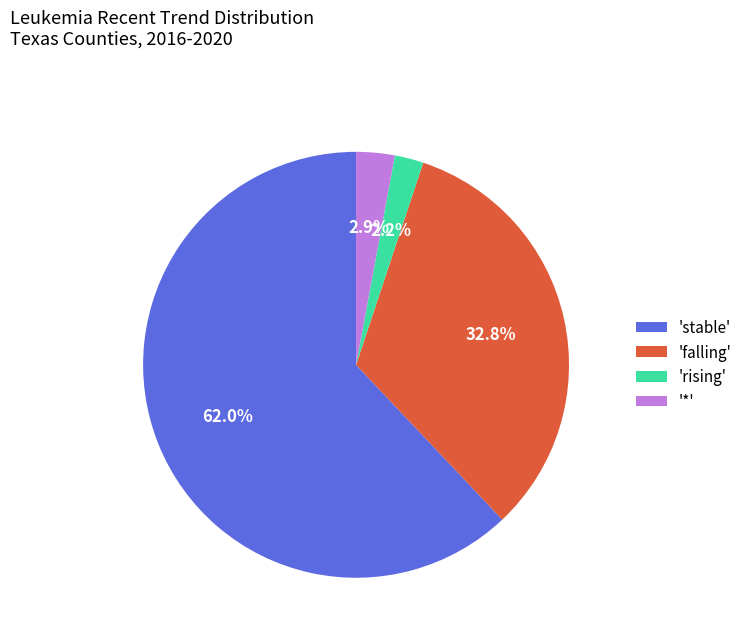

Count the number of slices in the pie.

4